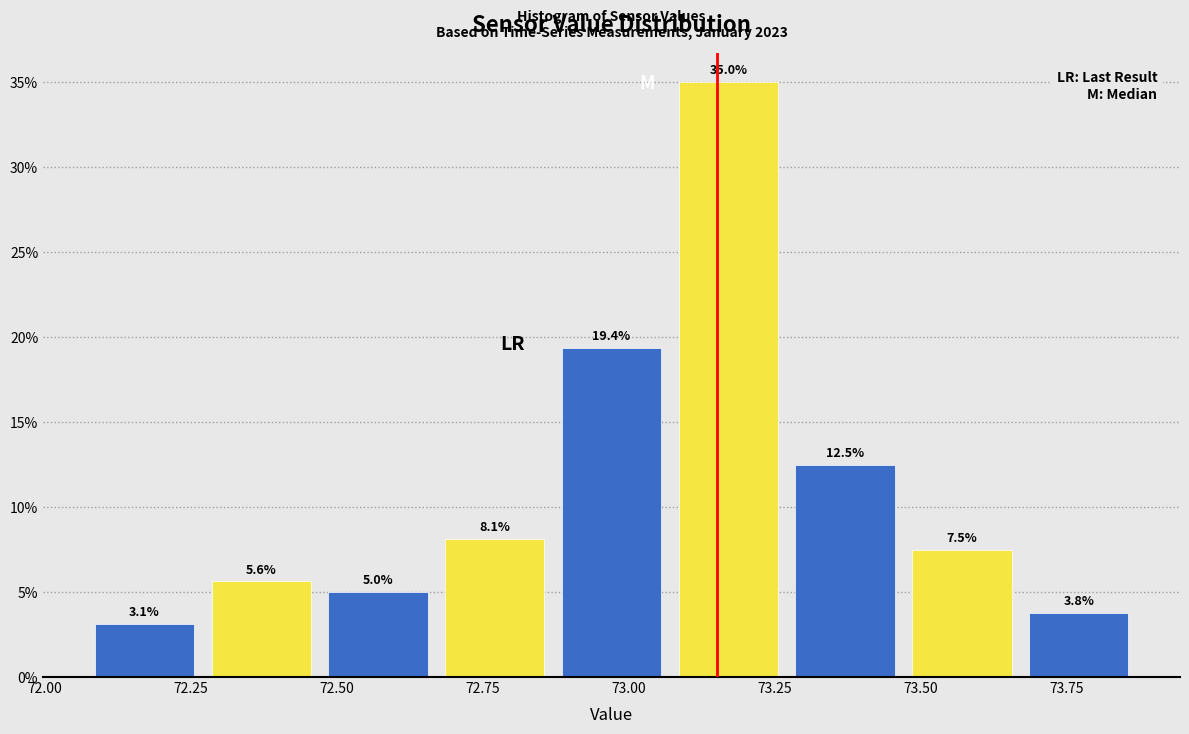

Which range on the x-axis has the tallest bar?

73.07 to 73.27